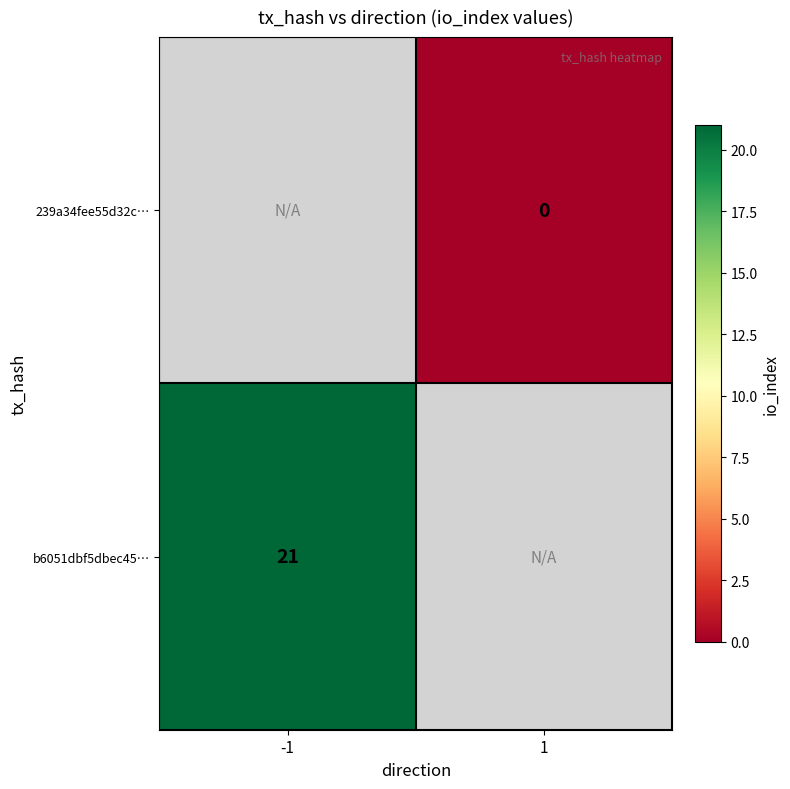

At which label does b6051dbf5dbec45… reach its minimum?

-1